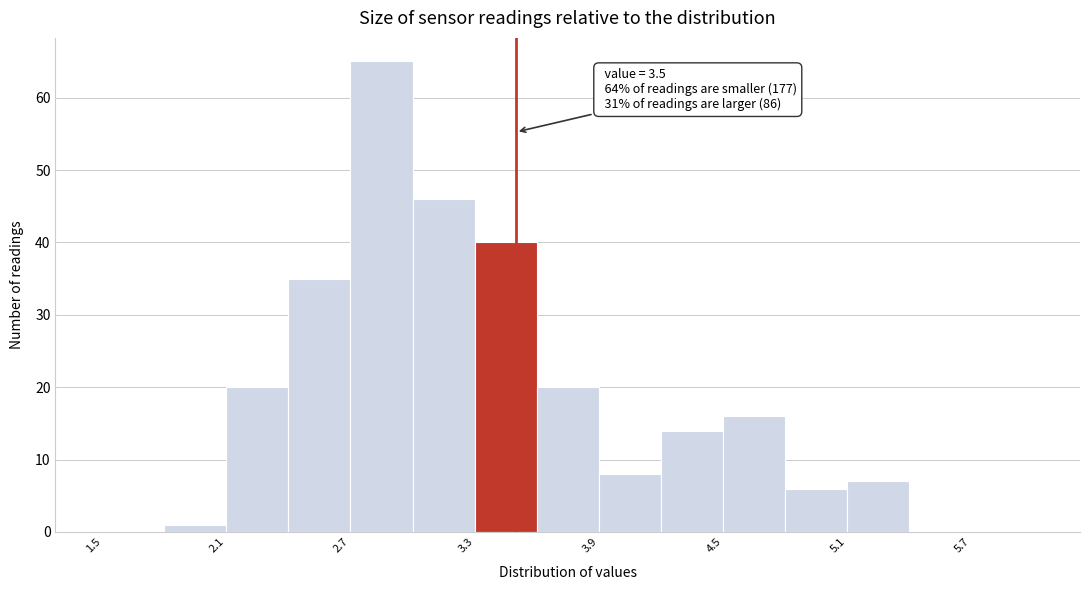

Read against the x-axis, roughly where is the centre of the tallest bar?

2.9